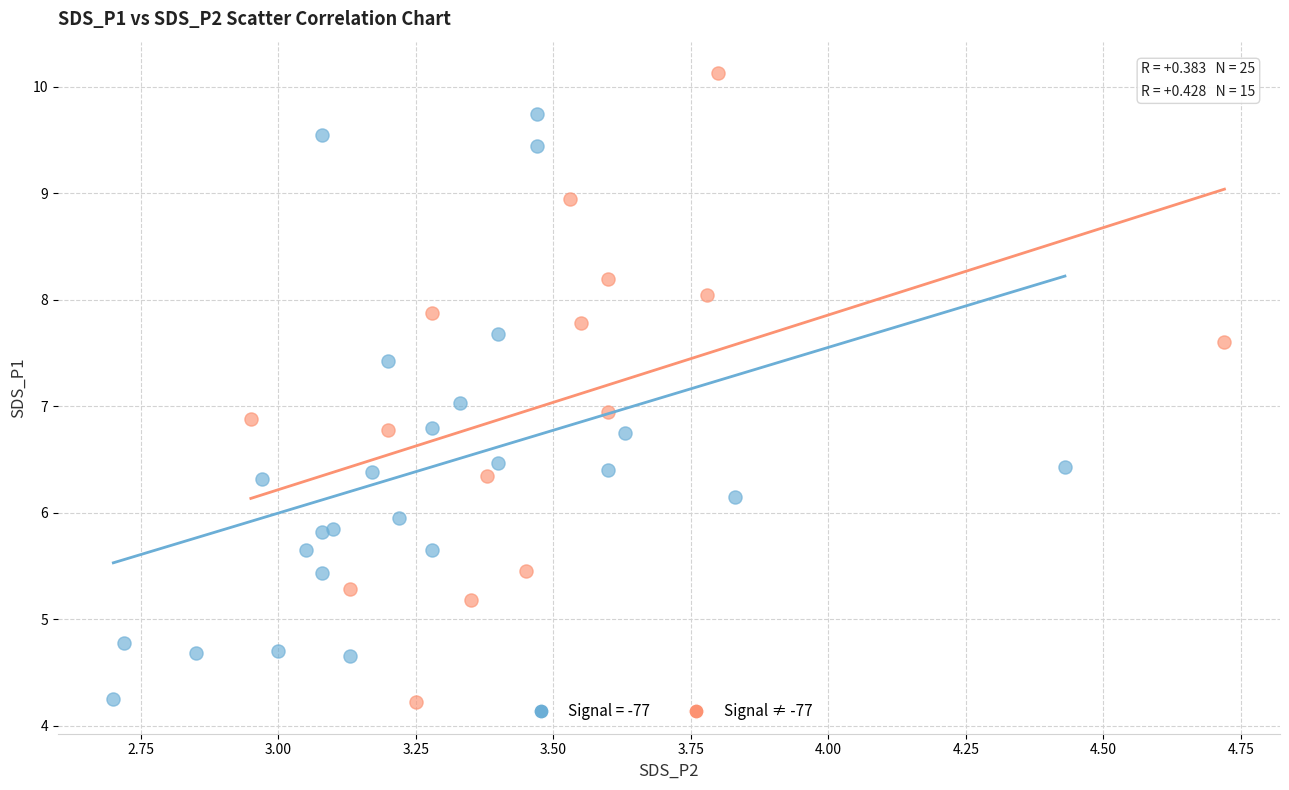

Which series has the largest Y range (max minus min)?

Signal ≠ -77